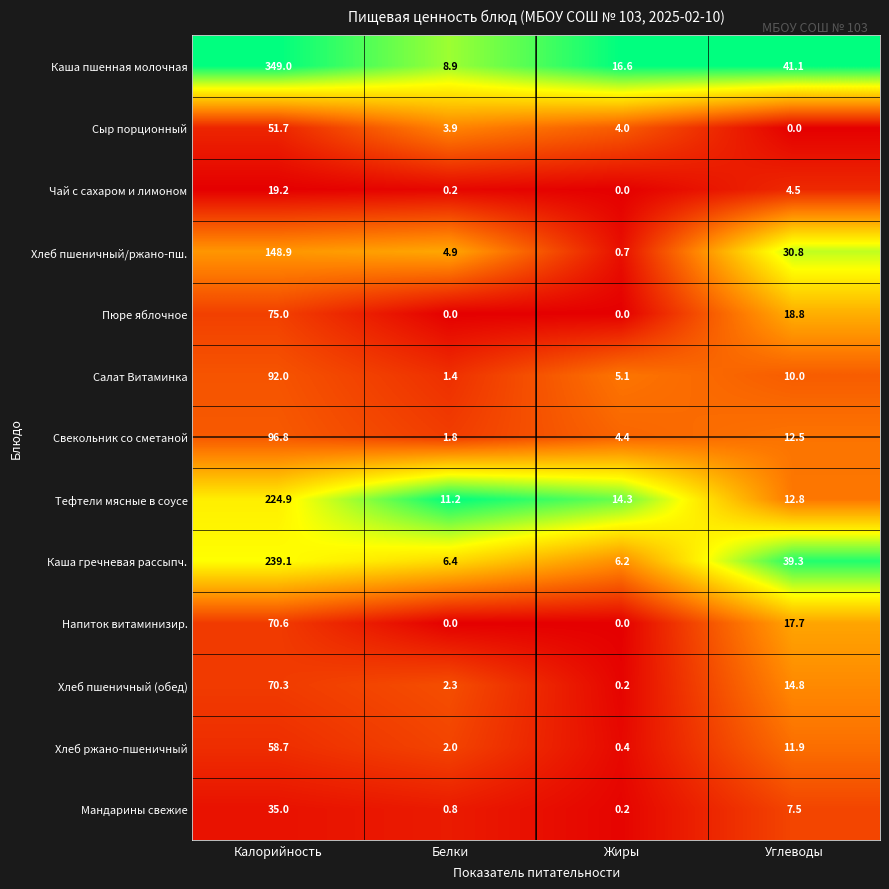

The value of Свекольник со сметаной at Жиры is 4.4. True or false?

True